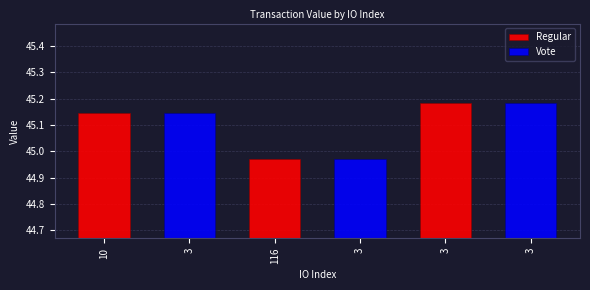

Is it true that the value at 116 is 60.9?

False